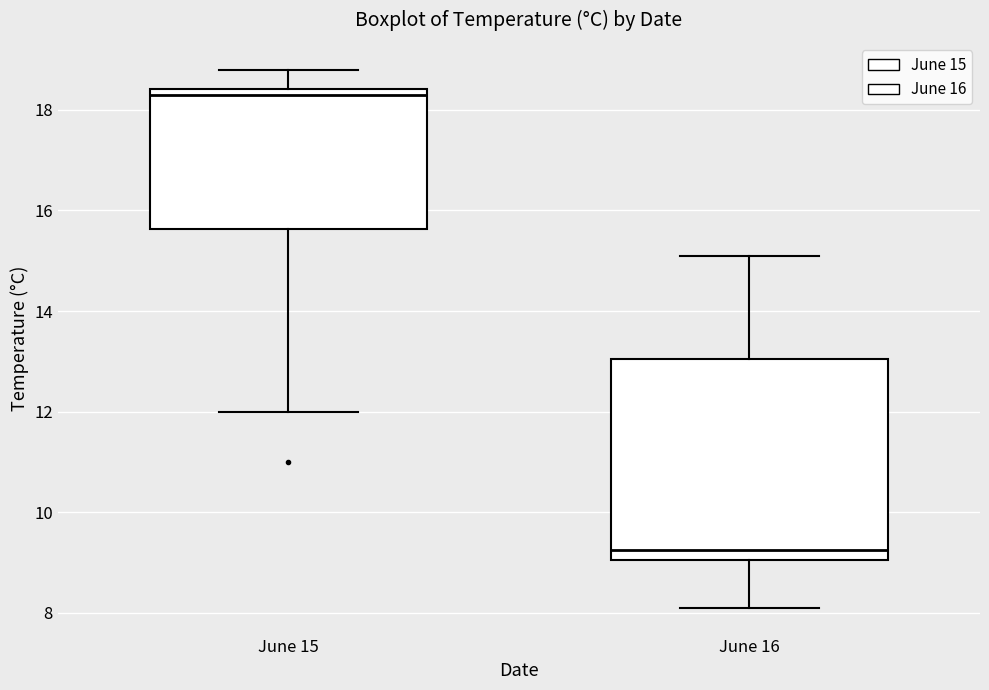

Where does the lower whisker of the box for June 15 end on the y-axis? The values are not printed on the chart, so give them approximately, as read against the axis.

12.0